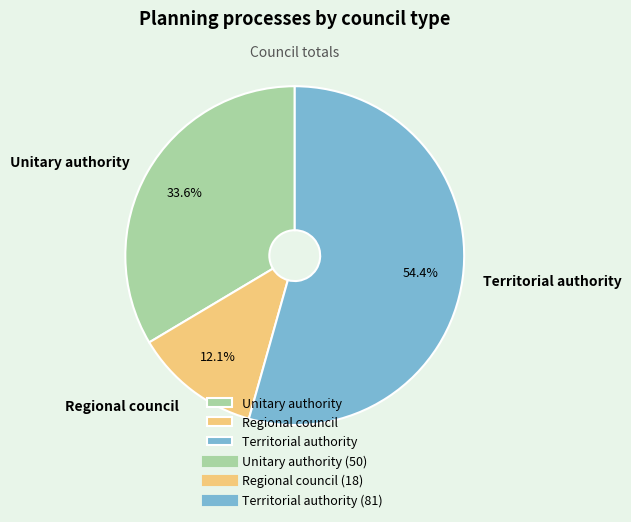

To the nearest percent, what is the average slice percentage?

33%